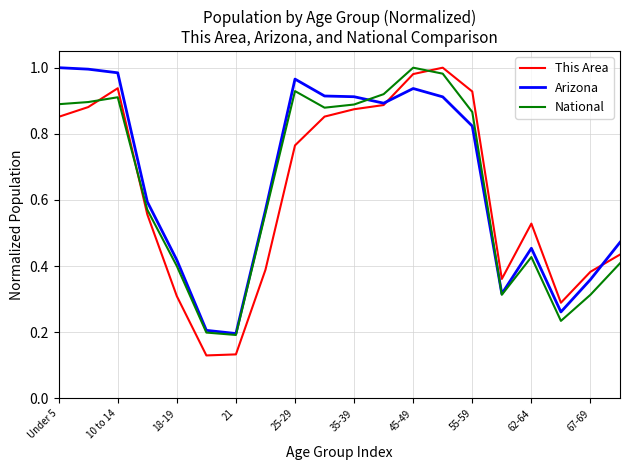

Which series has the largest range (max minus min)?

This Area